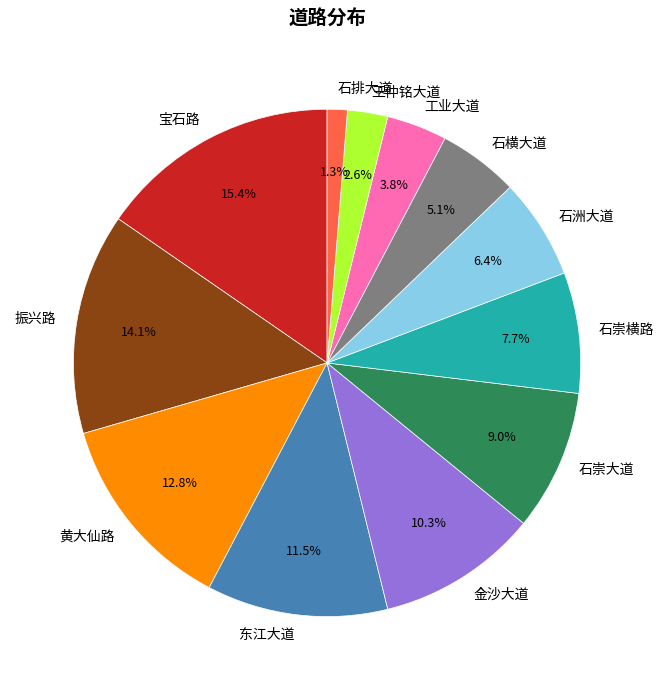

Is there a majority slice in this chart?

No